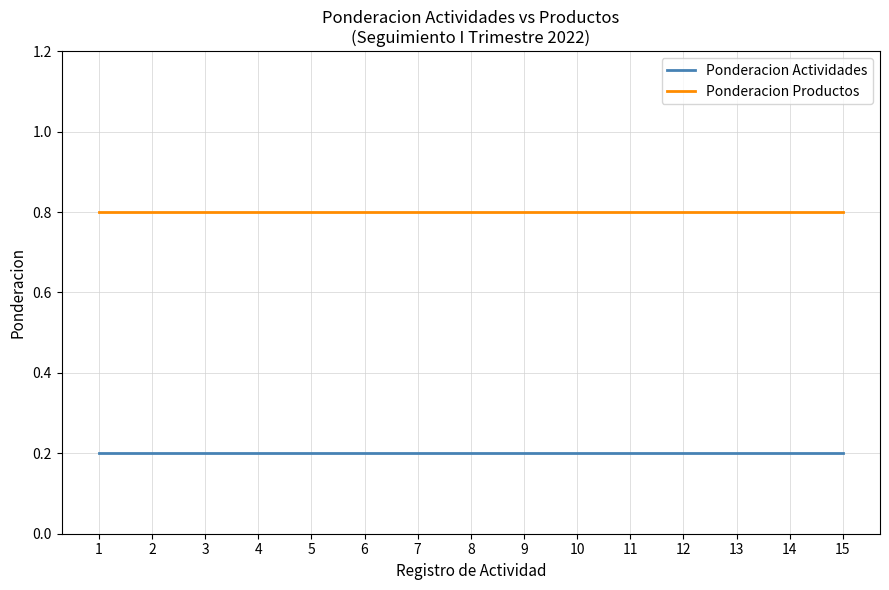

What is the sum of all Ponderacion Actividades values?

3.0